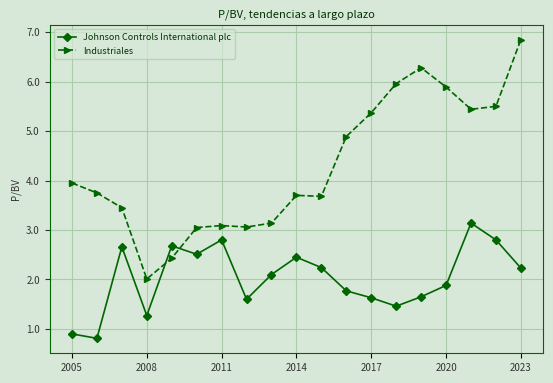

True or false: Industriales and Johnson Controls International plc intersect in this chart.

True